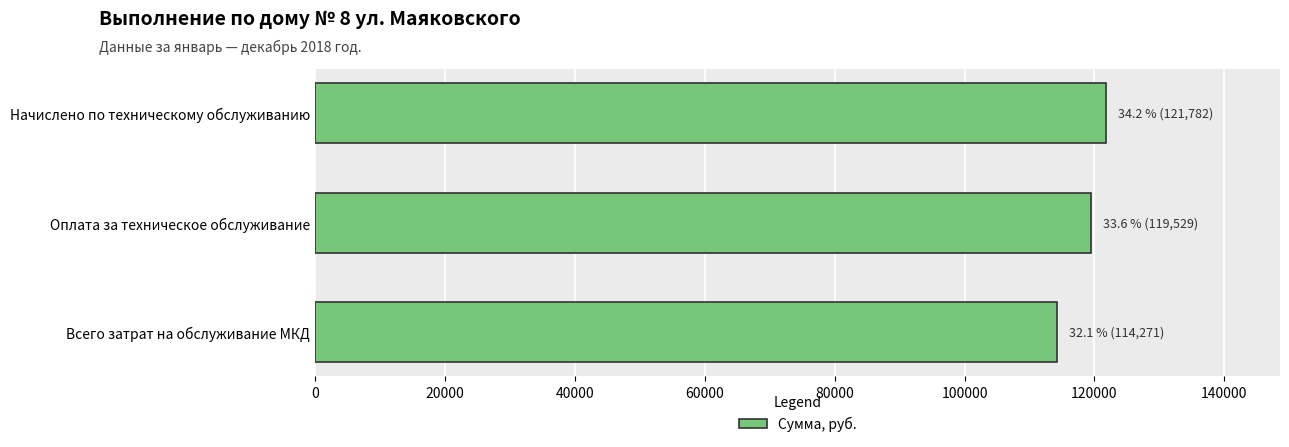

List the labels in order of value, largest first.

Начислено по техническому обслуживанию, Оплата за техническое обслуживание, Всего затрат на обслуживание МКД